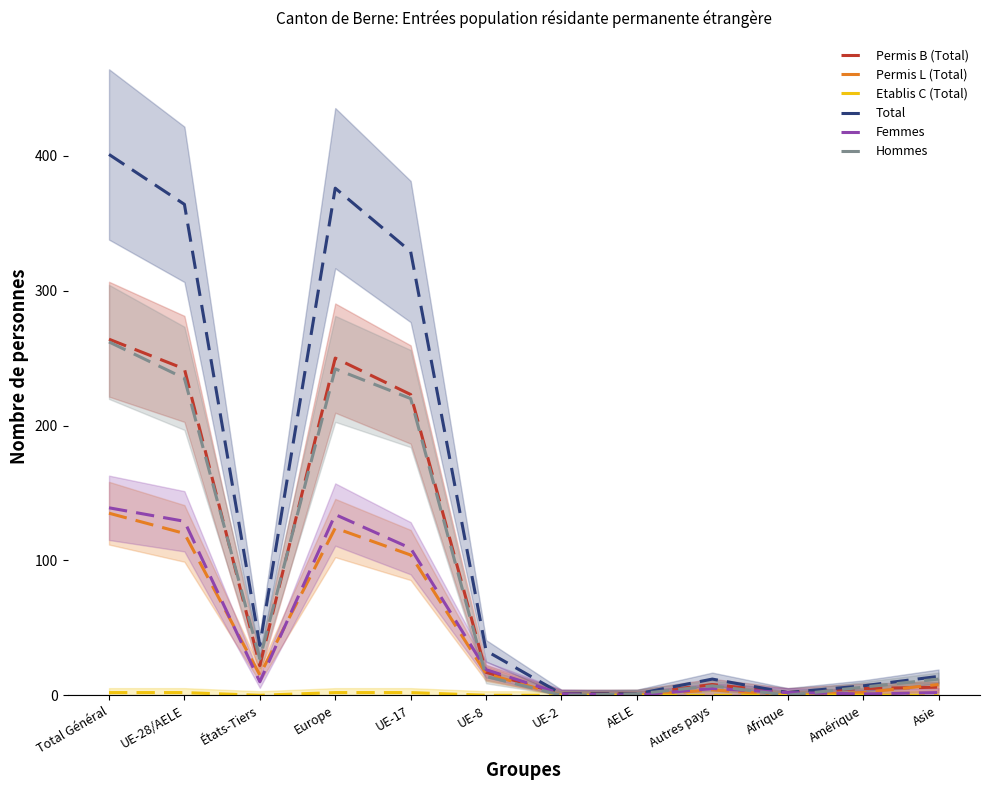

At which category is the sum across all series the highest?

Total Général